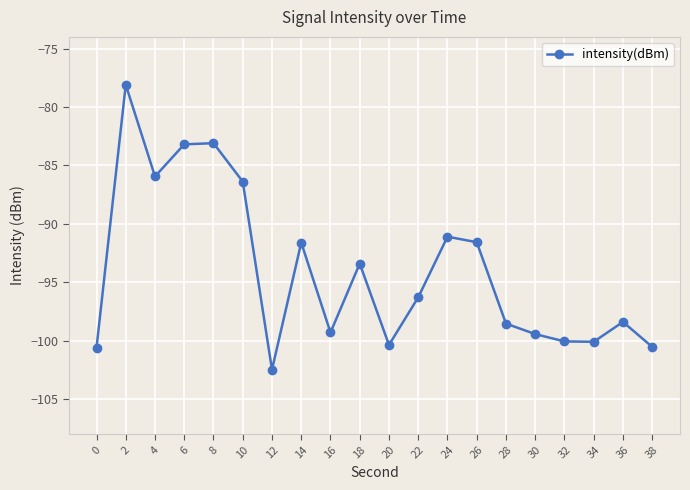

What is the value of the 7th point from the left?

-102.5